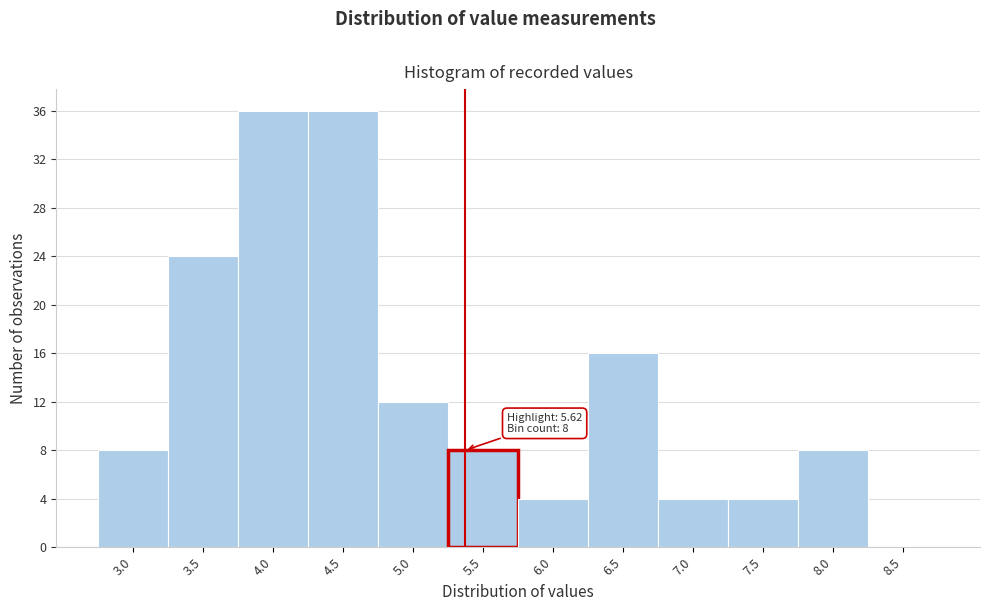

Reading left to right, list all the values displayed in this chart.

3.0=8	3.5=24	4.0=36	4.5=36	5.0=12	5.5=8	6.0=4	6.5=16	7.0=4	7.5=4	8.0=8	8.5=0